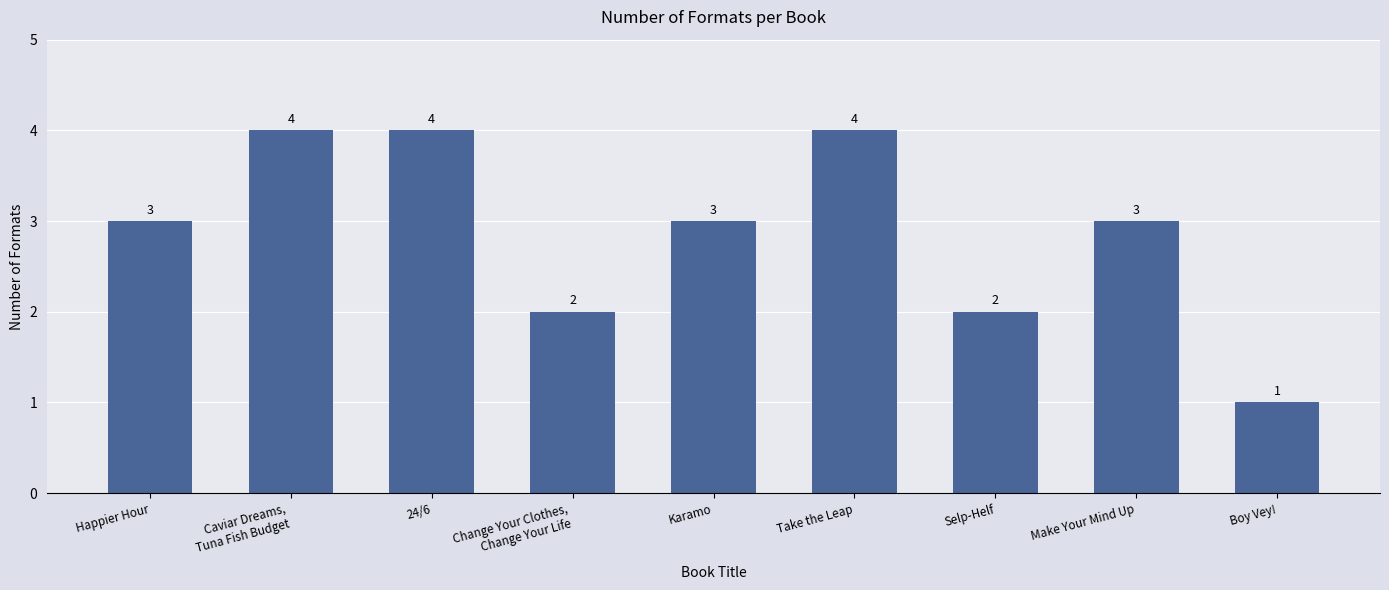

What is the change in value from Change Your Clothes,
Change Your Life to Boy Vey!?

-1